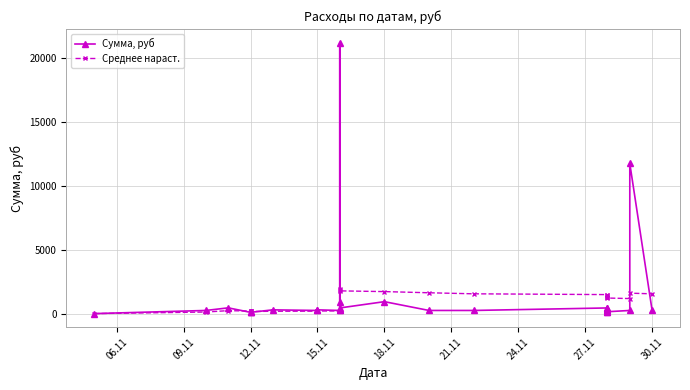

In Сумма, руб, how many points are higher than both neighbors (excluding endpoints)?

6